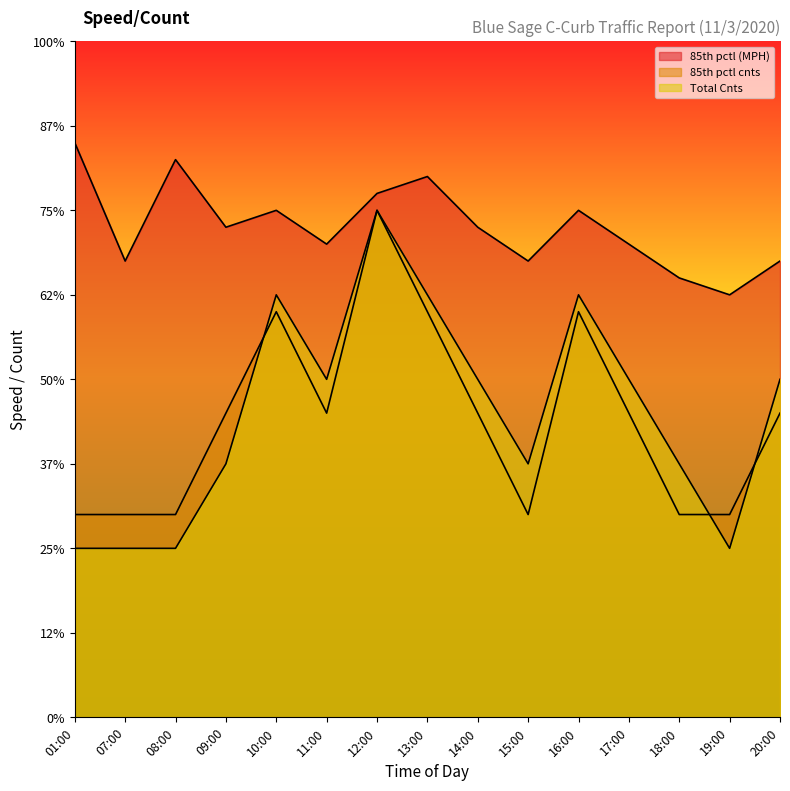

At which label is 85th pctl (MPH) closest to 29?

09:00